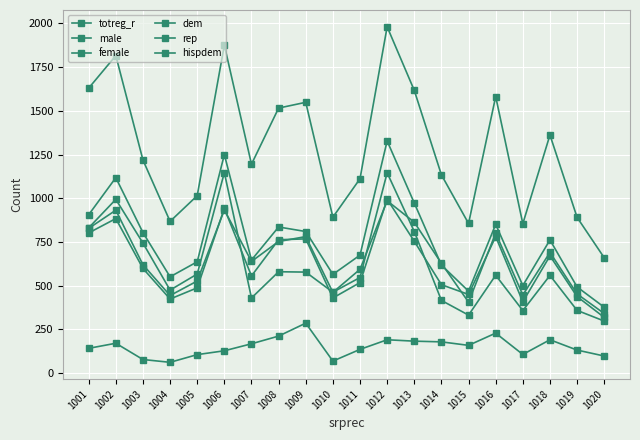

True or false: female has more than 0 points higher than both neighbors.

True